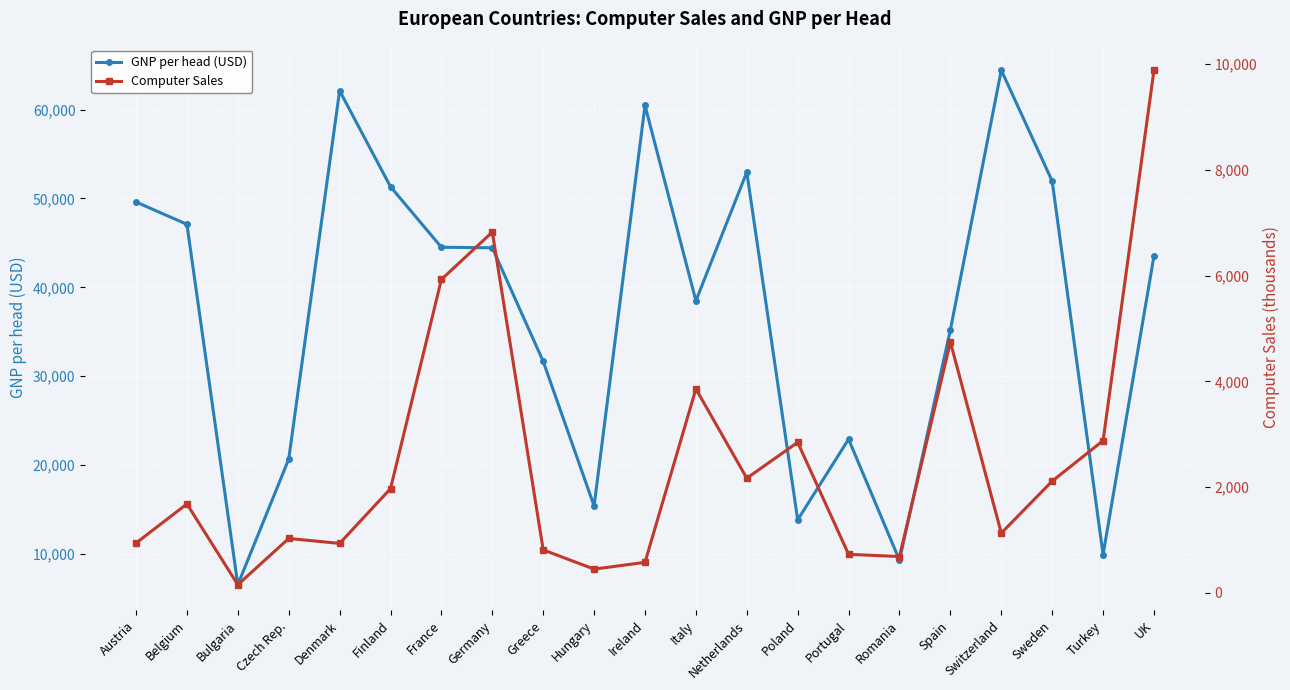

How many lines are shown in the chart?

2